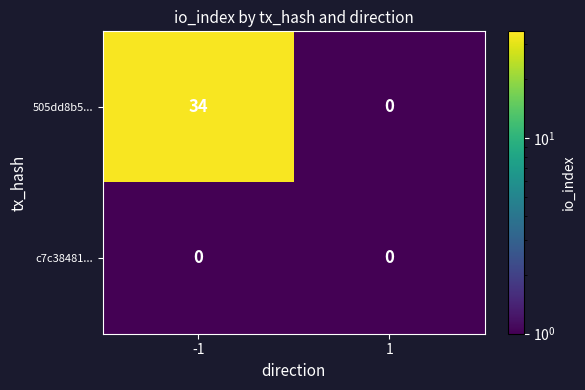

The 505dd8b5... series shows 0 at 1. True or false?

True